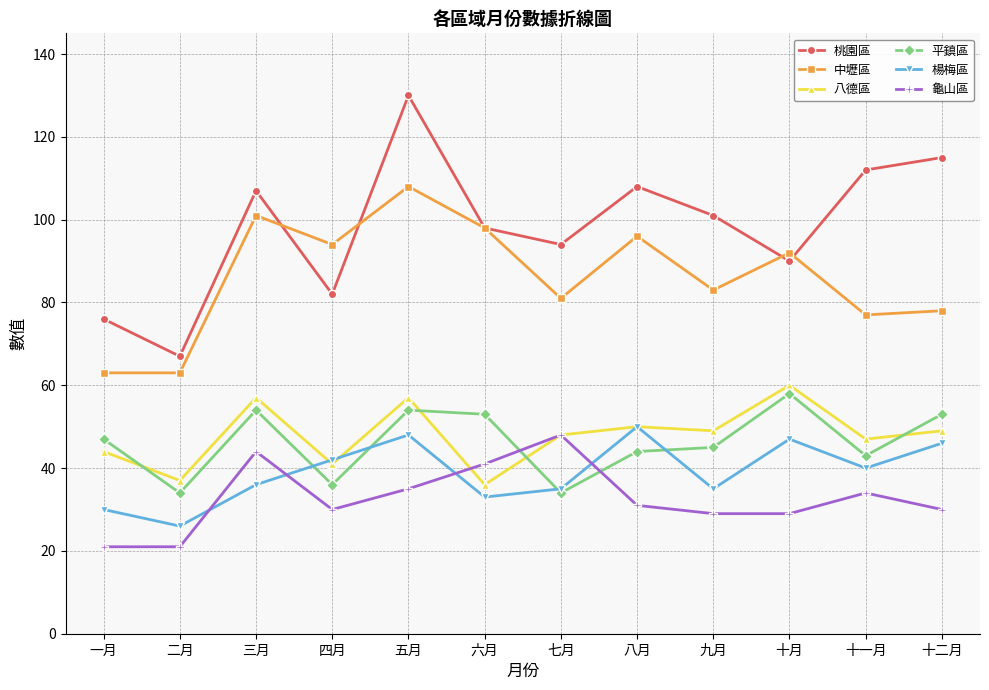

Reading left to right, transcribe all the data shown in this chart.

桃園區: 一月=76	二月=67	三月=107	四月=82	五月=130	六月=98	七月=94	八月=108	九月=101	十月=90	十一月=112	十二月=115
中壢區: 一月=63	二月=63	三月=101	四月=94	五月=108	六月=98	七月=81	八月=96	九月=83	十月=92	十一月=77	十二月=78
八德區: 一月=44	二月=37	三月=57	四月=41	五月=57	六月=36	七月=48	八月=50	九月=49	十月=60	十一月=47	十二月=49
平鎮區: 一月=47	二月=34	三月=54	四月=36	五月=54	六月=53	七月=34	八月=44	九月=45	十月=58	十一月=43	十二月=53
楊梅區: 一月=30	二月=26	三月=36	四月=42	五月=48	六月=33	七月=35	八月=50	九月=35	十月=47	十一月=40	十二月=46
龜山區: 一月=21	二月=21	三月=44	四月=30	五月=35	六月=41	七月=48	八月=31	九月=29	十月=29	十一月=34	十二月=30